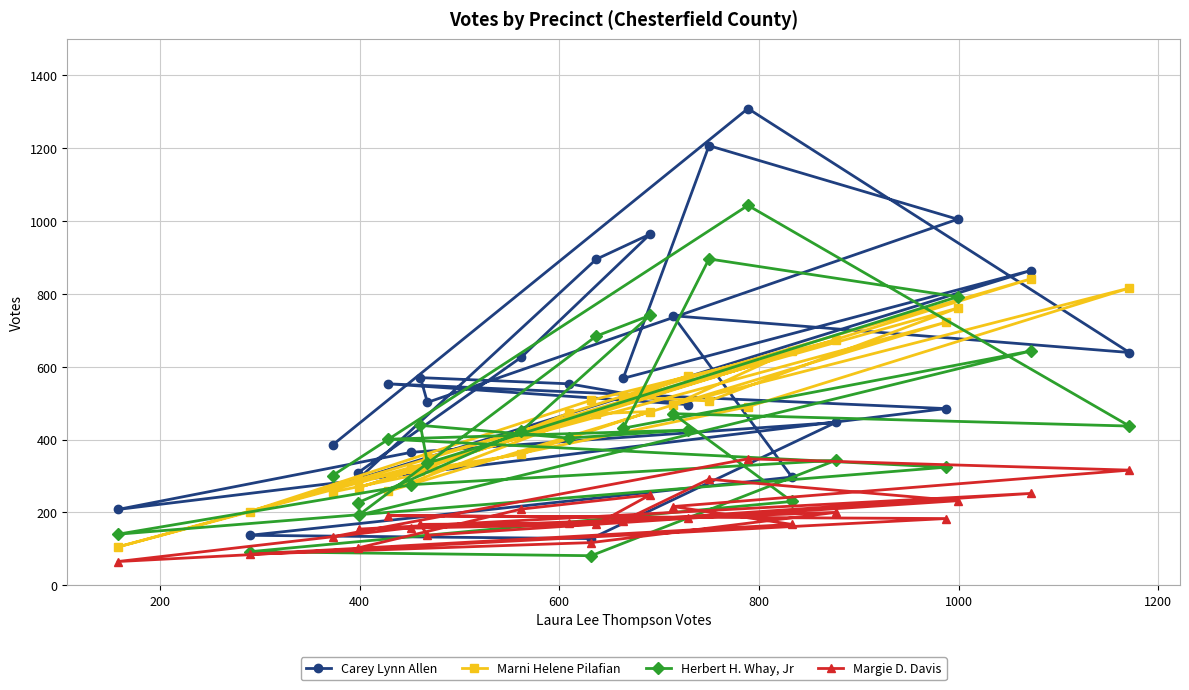

What are all the series names shown in the legend?

Carey Lynn Allen, Marni Helene Pilafian, Herbert H. Whay, Jr, Margie D. Davis